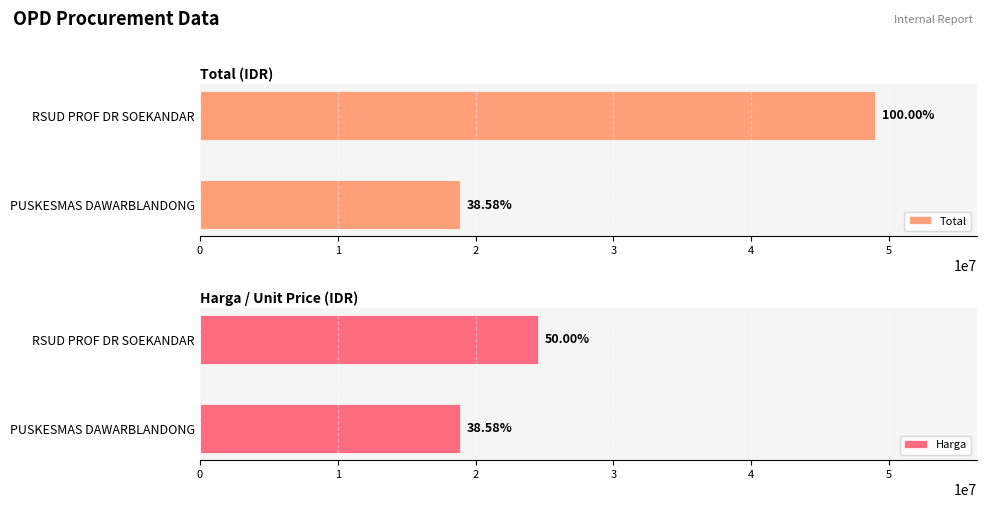

What value does the Harga series have at PUSKESMAS DAWARBLANDONG, to the nearest 50?

18903300